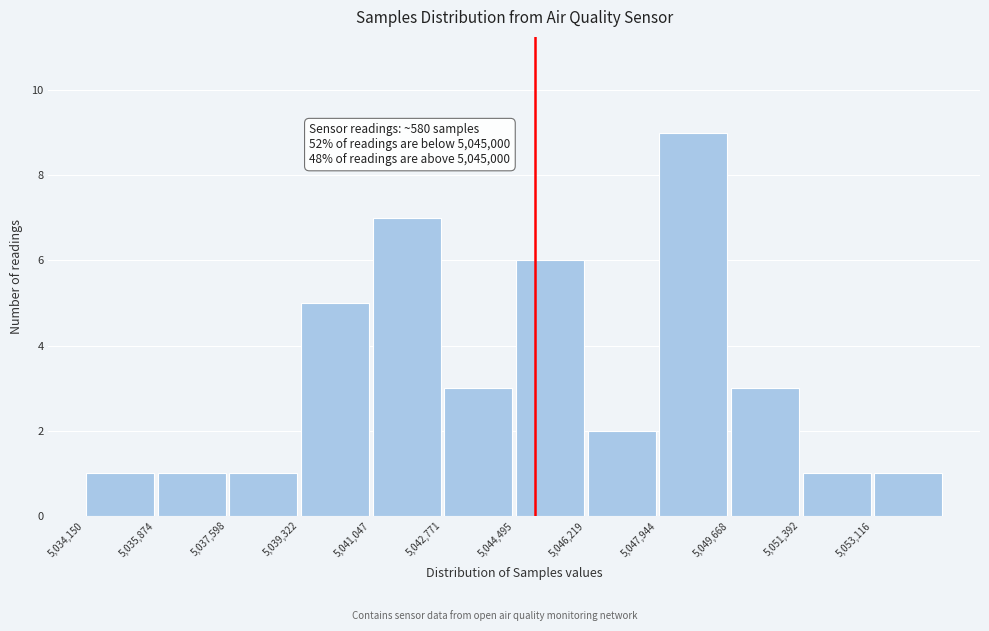

Over which range of the x-axis is the bar tallest?

5048000 to 5049600